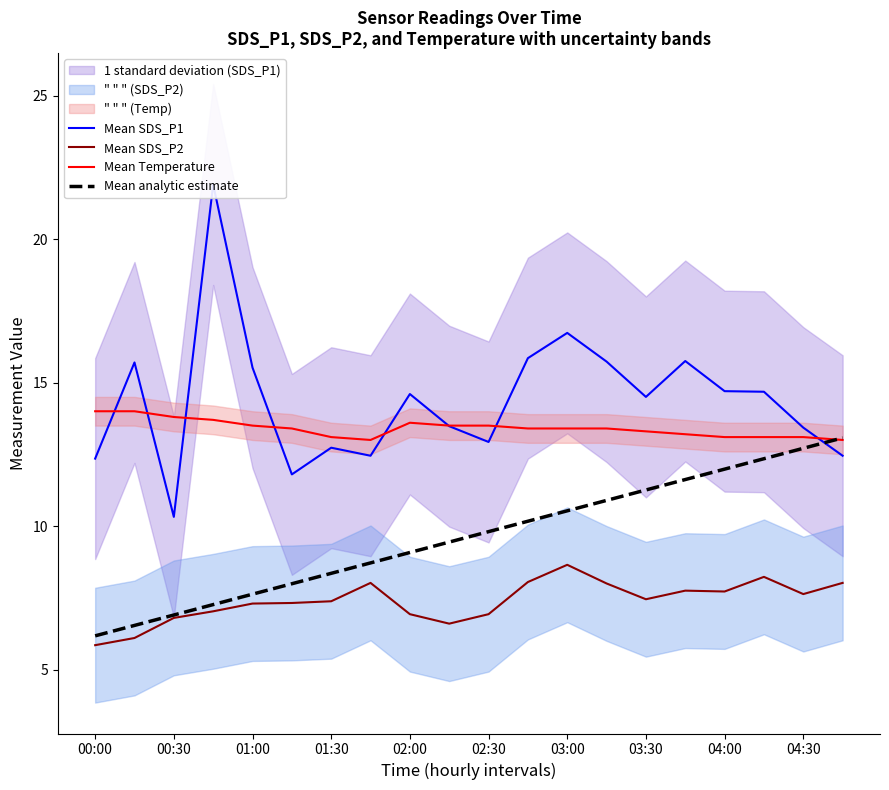

The value of Mean SDS_P2 at 03:30 is 2.4. True or false?

False